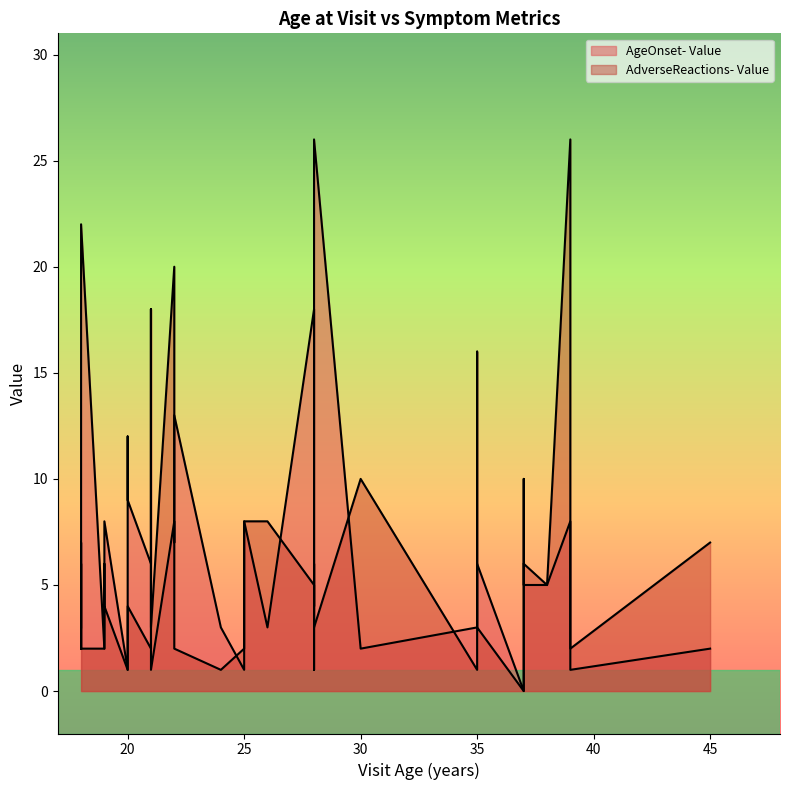

Reading left to right, what are all the values shown in this chart?

AgeOnset- Value: 18=3	26=3	20=9	19=8	21=6	25=8	19=2	37=0	28=18	25=2	37=5	35=6	24=3	21=18	35=6	18=5	21=1	38=5	22=8	20=1	18=2	39=8	35=3	45=2	18=7	30=2	20=12	28=1	22=13	28=26	25=1	22=7	18=22	28=12	39=1	21=2	19=2	37=6
AdverseReactions- Value: 18=2	26=8	20=4	19=4	21=2	25=8	19=2	37=0	28=5	25=2	37=6	35=3	24=1	21=18	35=16	18=6	21=3	38=5	22=20	20=1	18=3	39=26	35=1	45=7	18=5	30=10	20=4	28=6	22=2	28=3	25=2	22=4	18=2	28=4	39=2	21=10	19=6	37=10